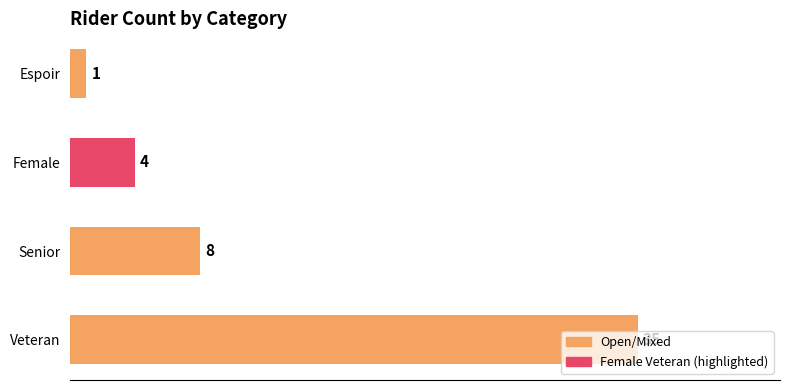

What is the ratio of the value at Veteran to the value at Senior?

4.4